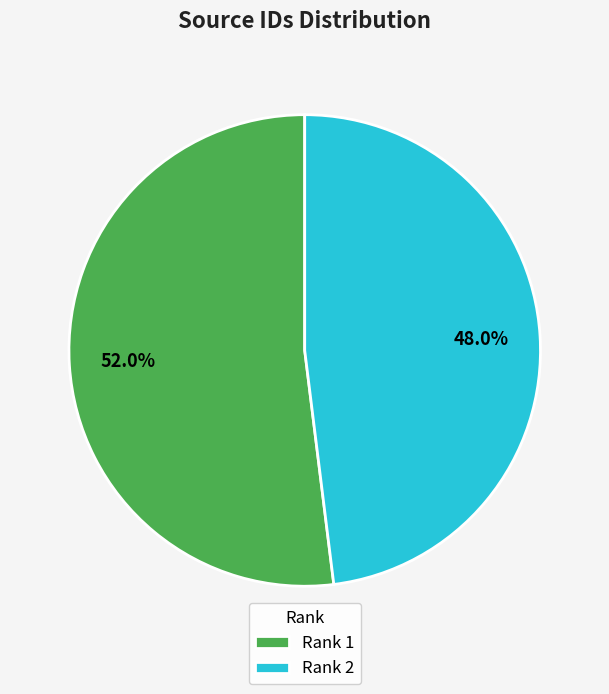

Which slice is the largest?

Rank 1